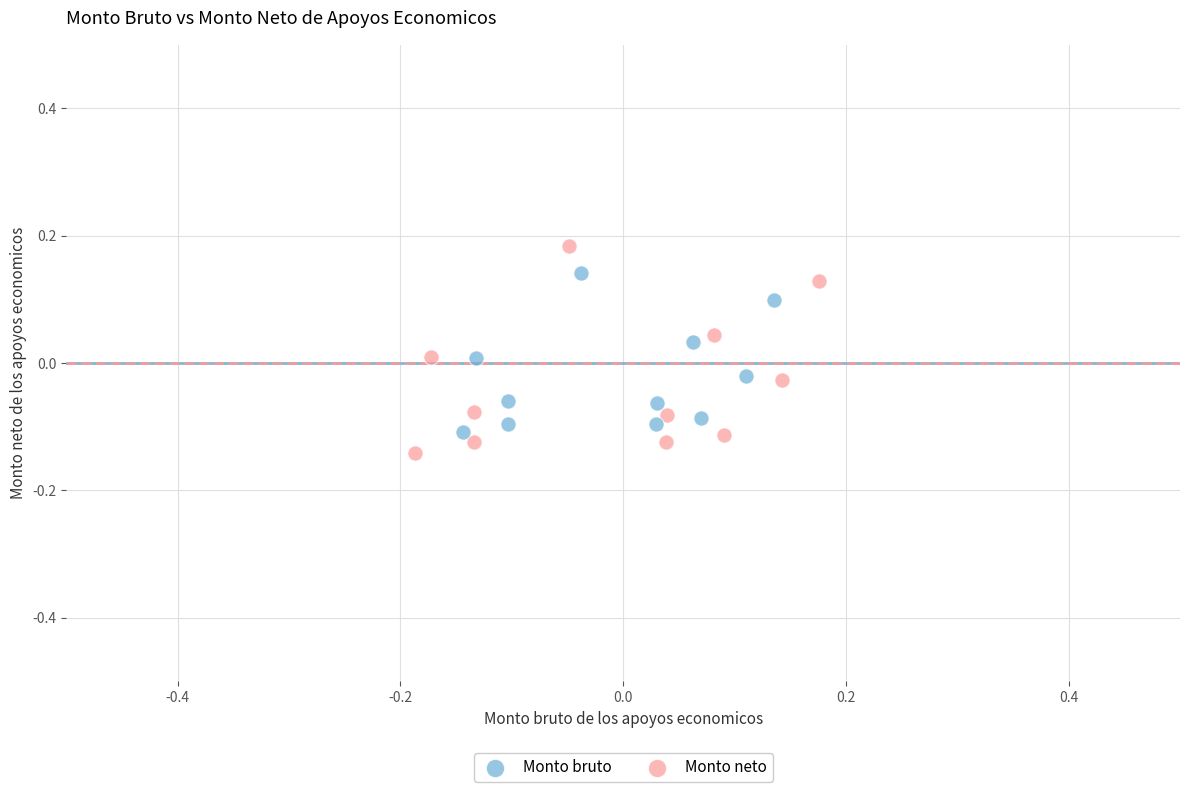

Which series reaches the maximum Y coordinate?

Monto neto